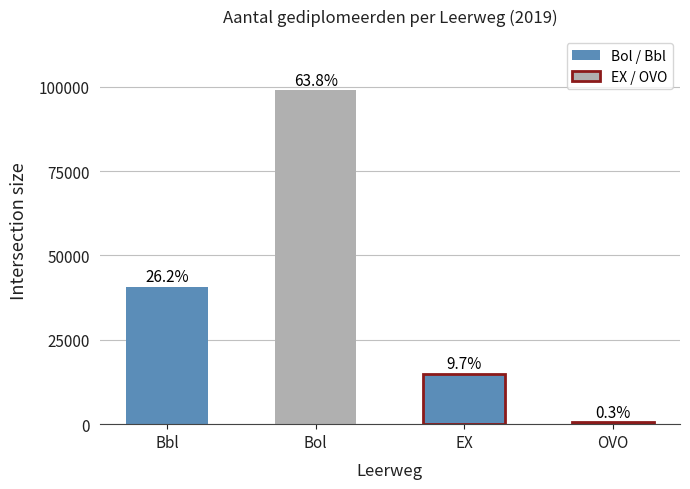

What is the difference between the values at OVO and Bol?

98412